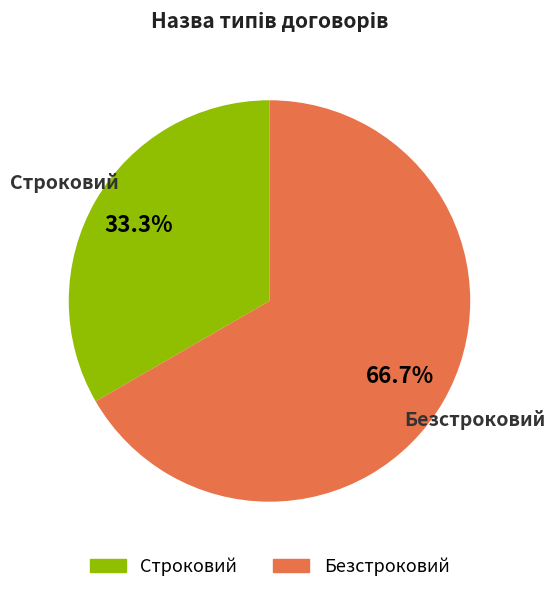

What is the majority slice?

Безстроковий